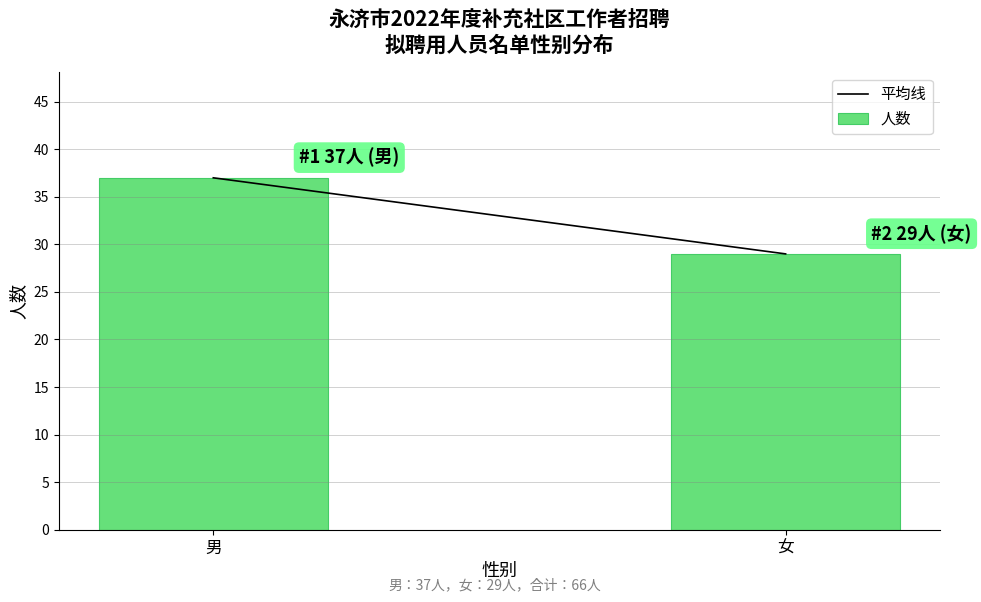

What position from the left is 男?

1